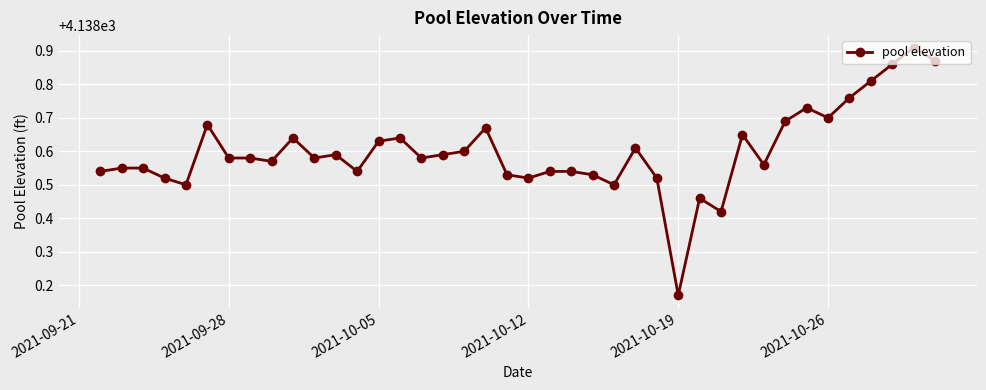

What is the sum of all values?

165544.0